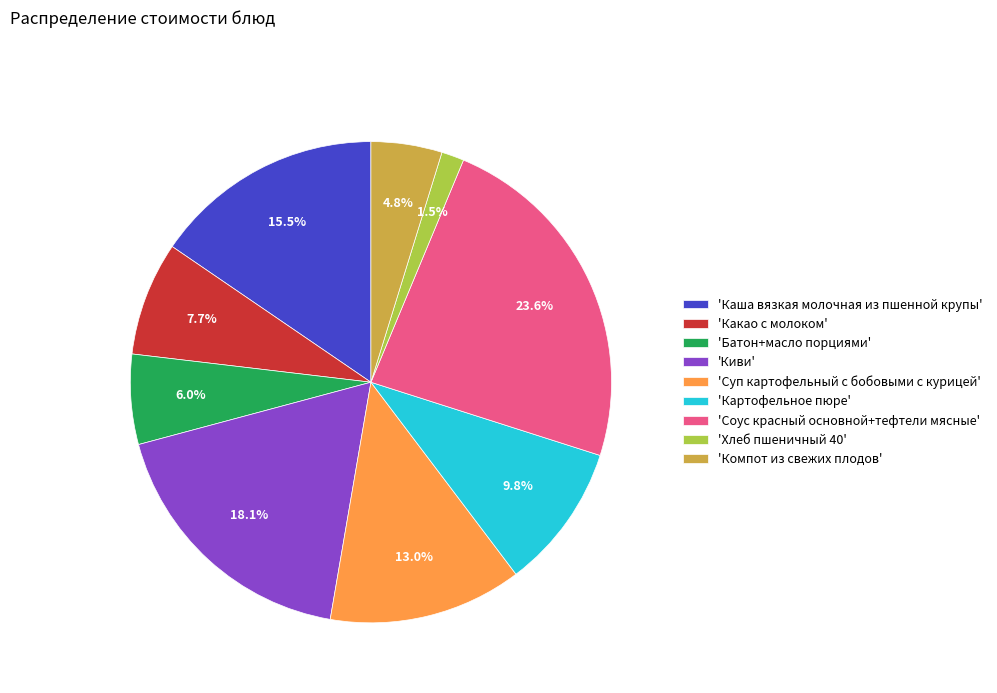

Is 'Каша вязкая молочная из пшенной крупы' the majority of the pie?

No